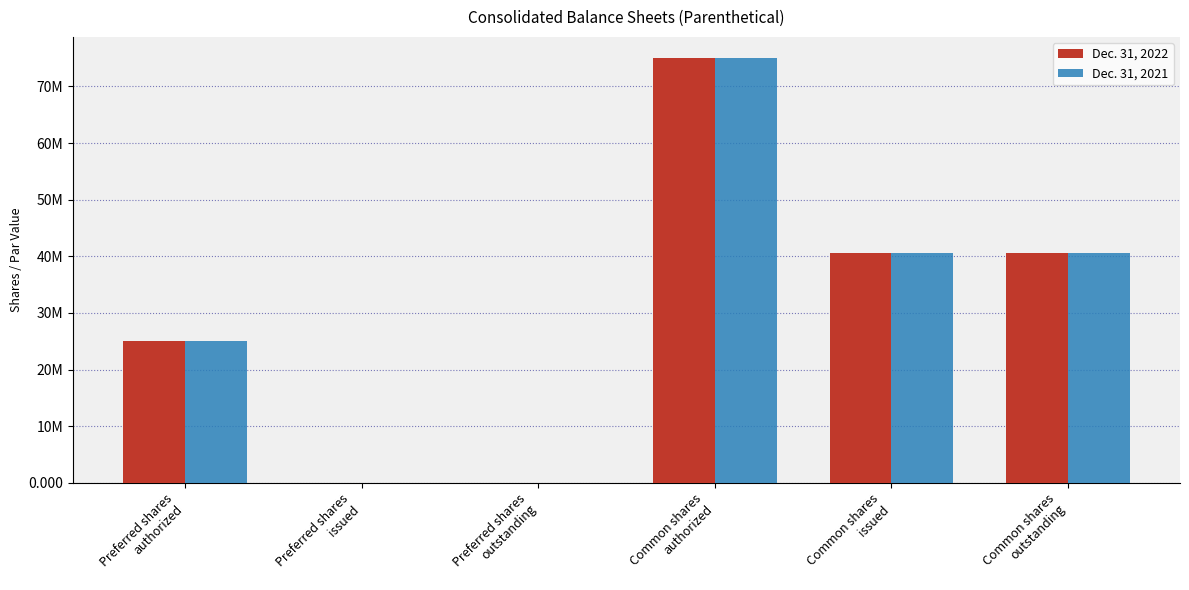

Reading left to right, list all the values displayed in this chart.

Dec. 31, 2022: Preferred shares
authorized=25000000	Preferred shares
issued=0	Preferred shares
outstanding=0	Common shares
authorized=75000000	Common shares
issued=40528191	Common shares
outstanding=40528191
Dec. 31, 2021: Preferred shares
authorized=25000000	Preferred shares
issued=0	Preferred shares
outstanding=0	Common shares
authorized=75000000	Common shares
issued=40528191	Common shares
outstanding=40528191